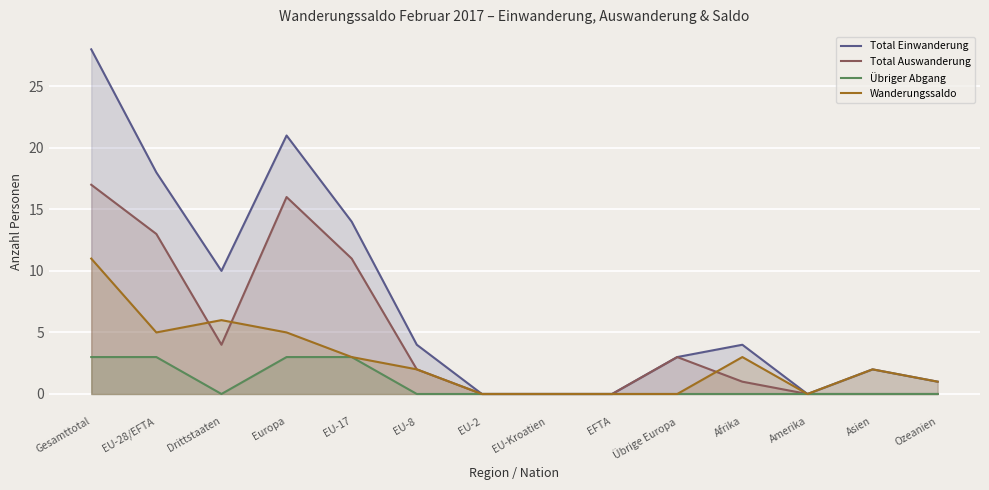

In Total Einwanderung, how many points are lower than both neighbors (excluding endpoints)?

2